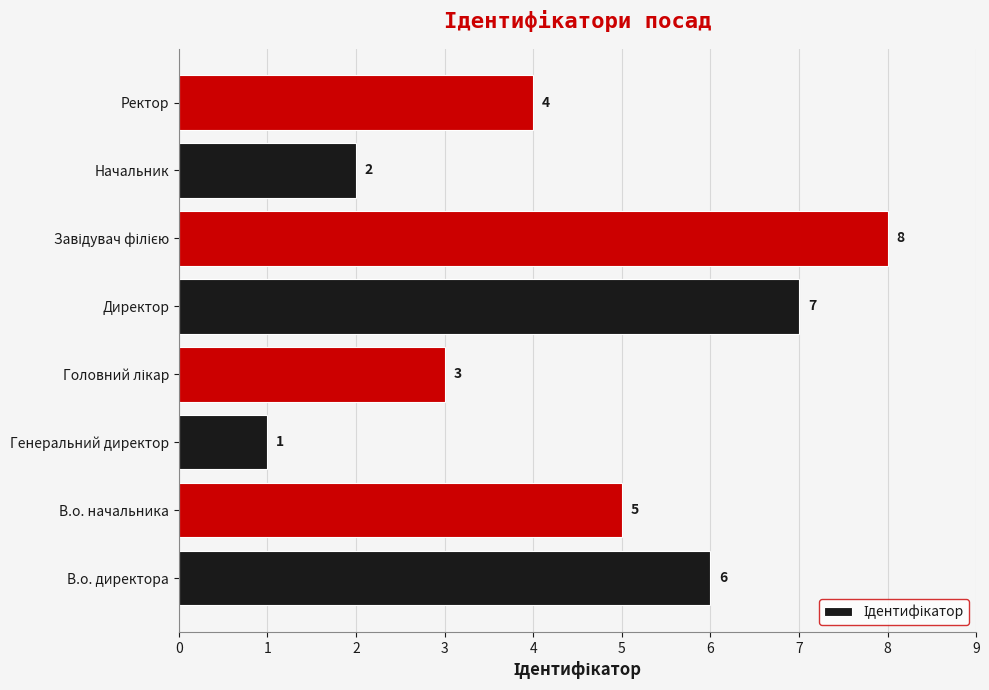

What is the difference between the second highest and minimum values?

6